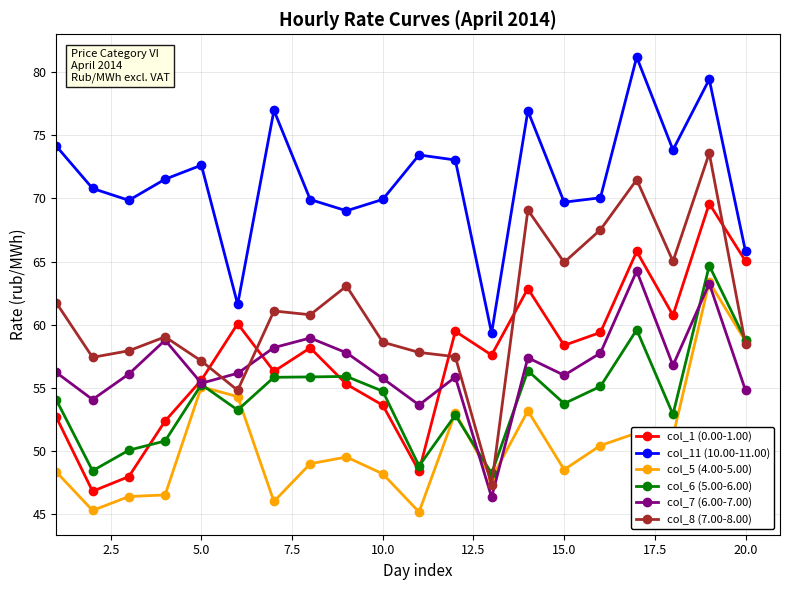

What is the value of the col_1 (0.00-1.00) point at the 16th from the left?

59.4